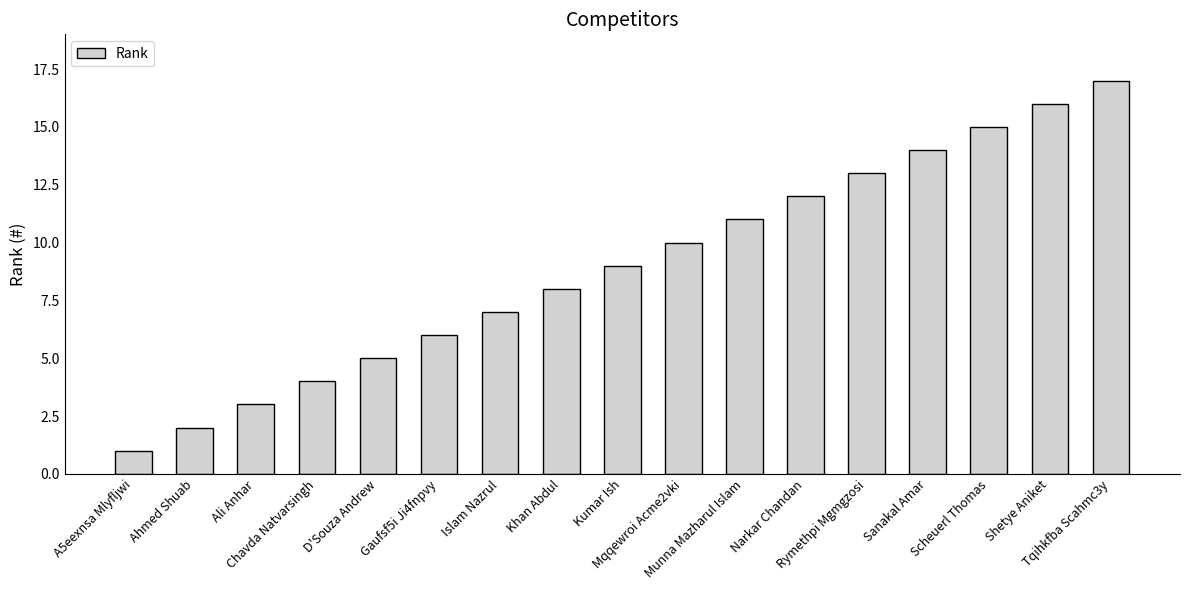

What is the sum of all values?

153